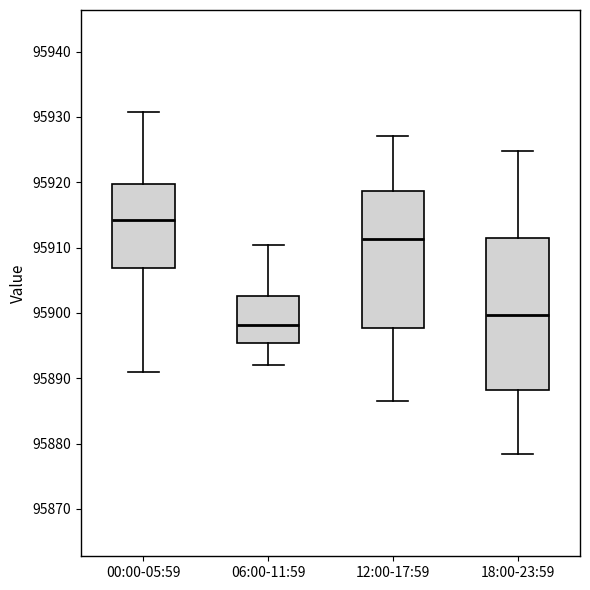

Which box's median line is the lowest?

06:00-11:59